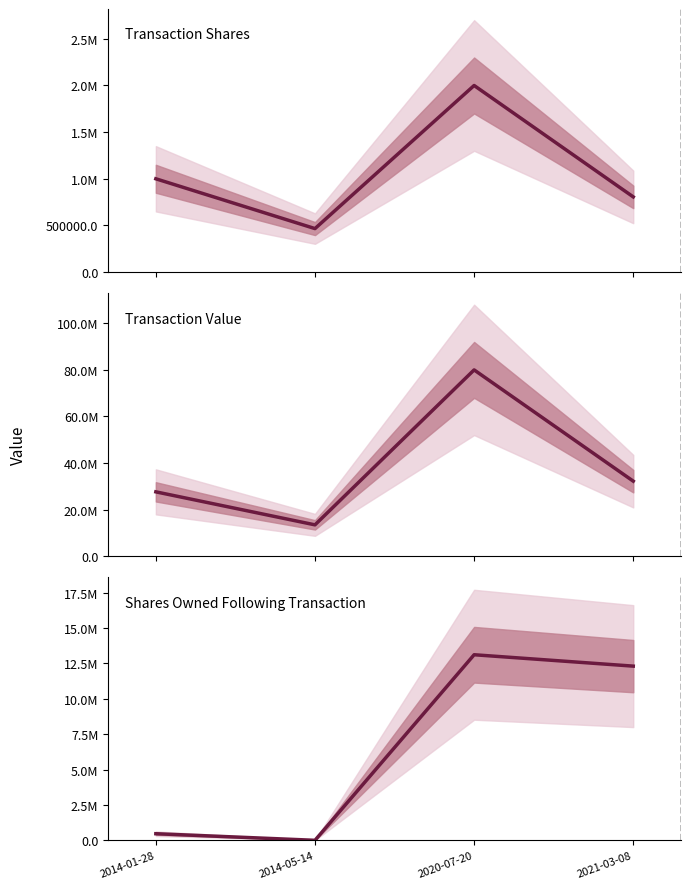

True or false: transactionShares has a value of 806000 at 2021-03-08.

True